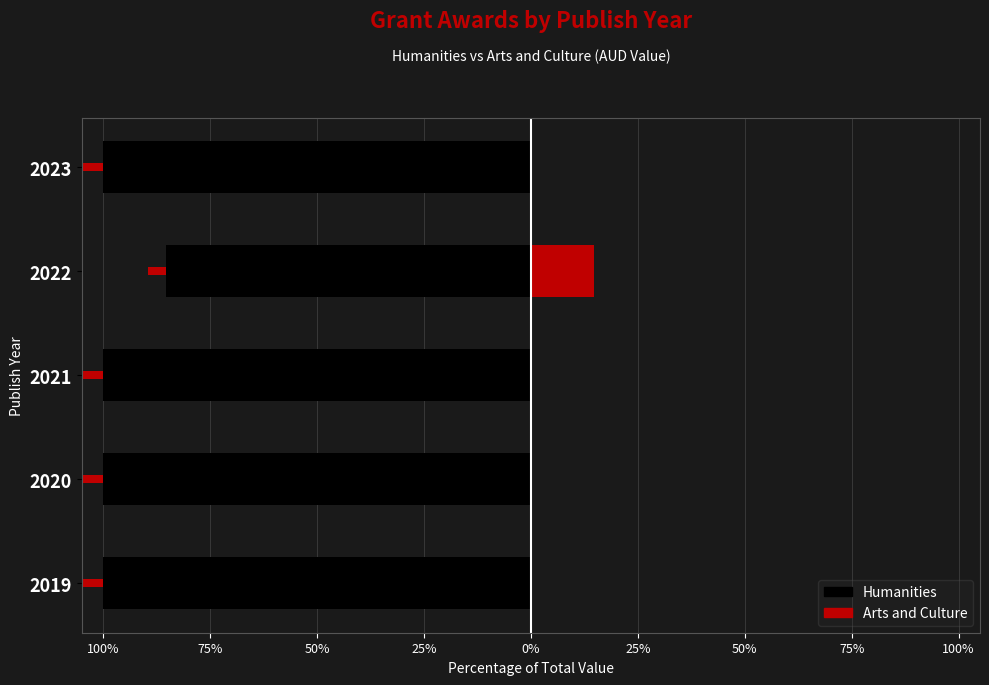

Rank the series at 2020 from lowest to highest value.

Humanities, Arts and Culture